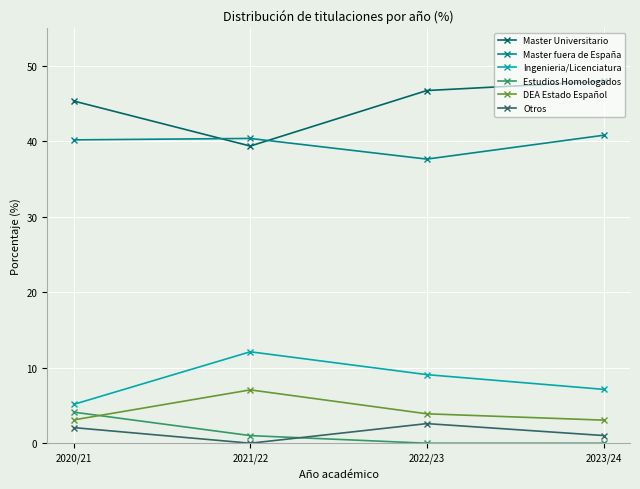

Where does the Otros series first go above 2?

2020/21